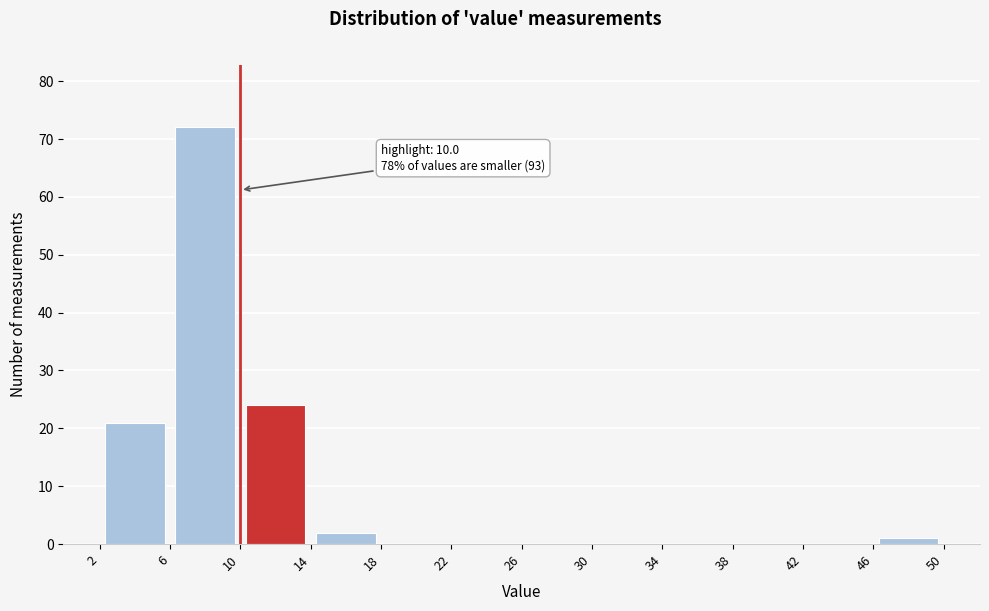

Over which range of the x-axis is the bar tallest?

6 to 10